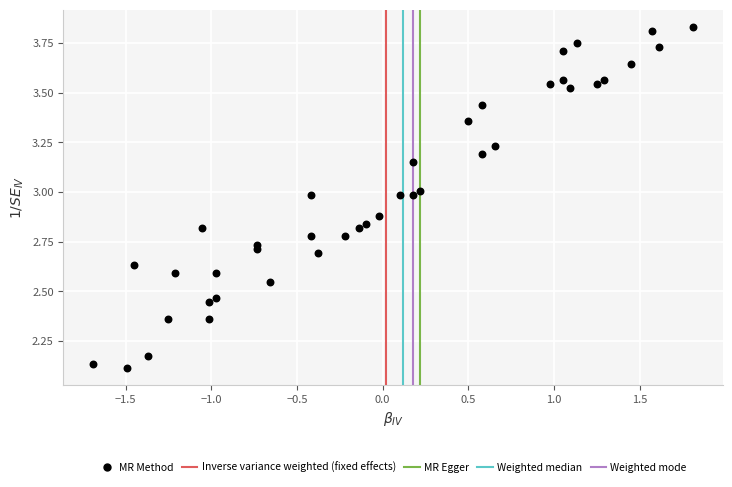

What is the range of Y values (max minus min)?

1.7